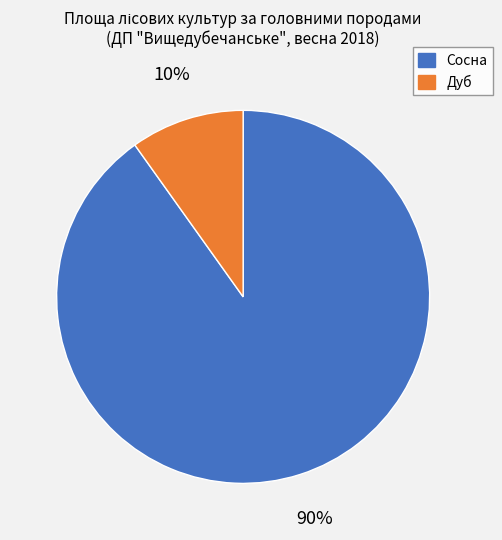

Is there a majority slice in this chart?

Yes